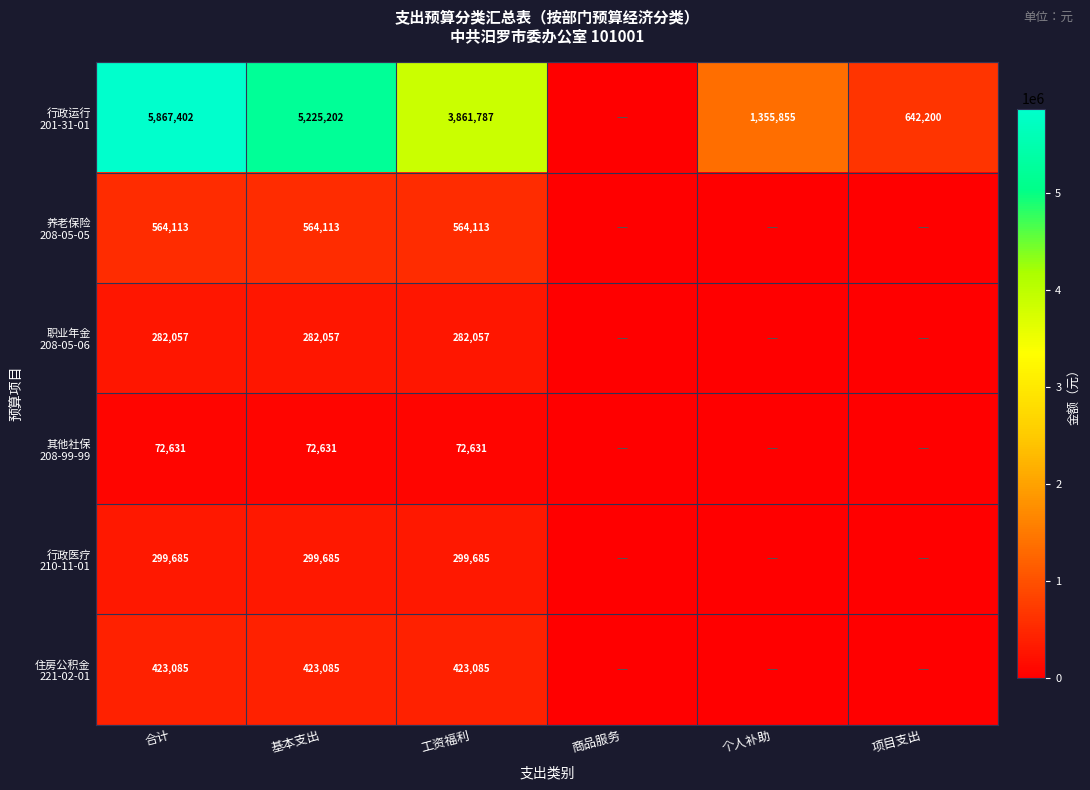

At which category does the chart reach its minimum across all series?

商品服务